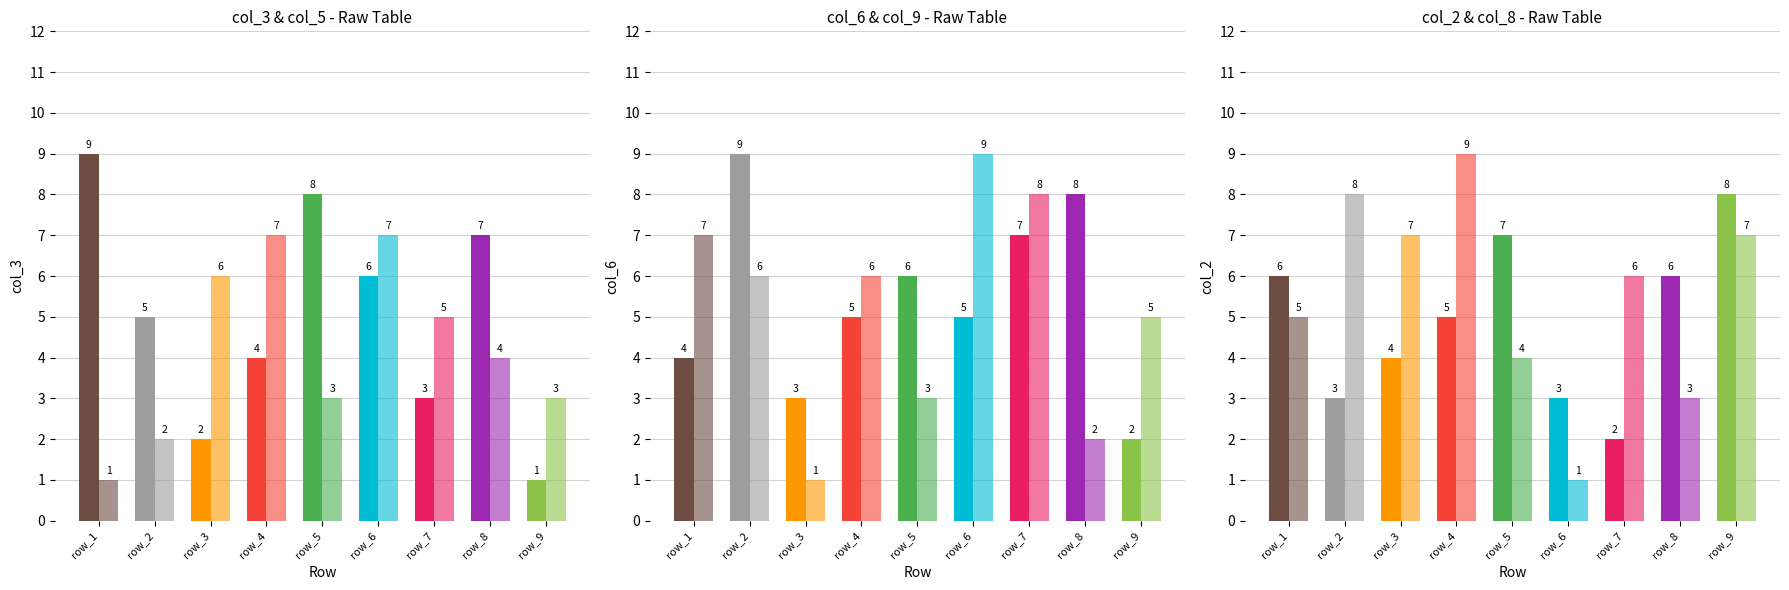

What is the difference between the maximum and second lowest values in the col_6 series?

6